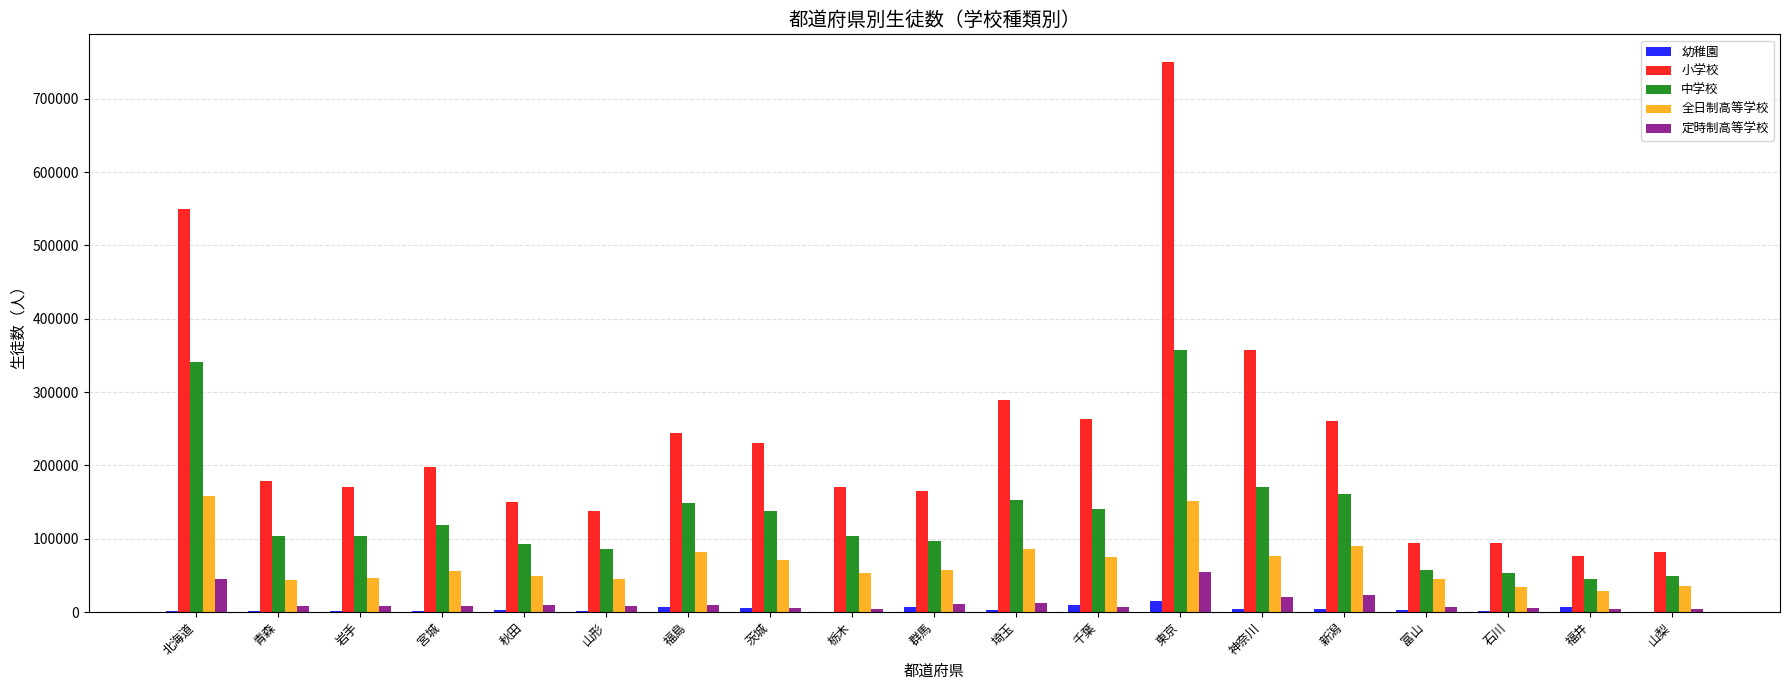

What is the sum of all 全日制高等学校 values?

1284672